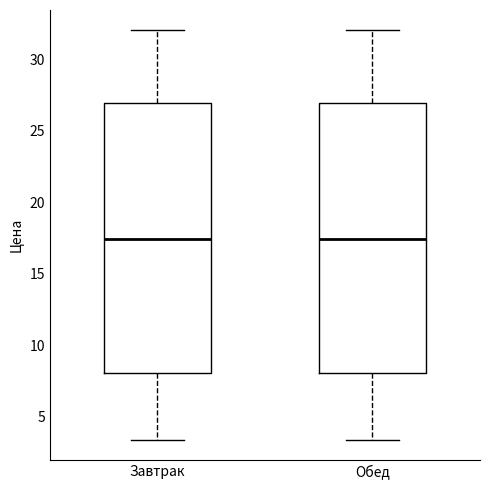

Reading left to right, transcribe this box plot: for each box, give where its median line is, the range the box spans, and where its two whiskers end, as read against the y-axis. The values are not printed on the chart, so give them approximately, as read against the axis.

Завтрак: median 17.5, box 8.0 to 27.0, whiskers 3.5 to 32.0
Обед: median 17.5, box 8.0 to 27.0, whiskers 3.5 to 32.0